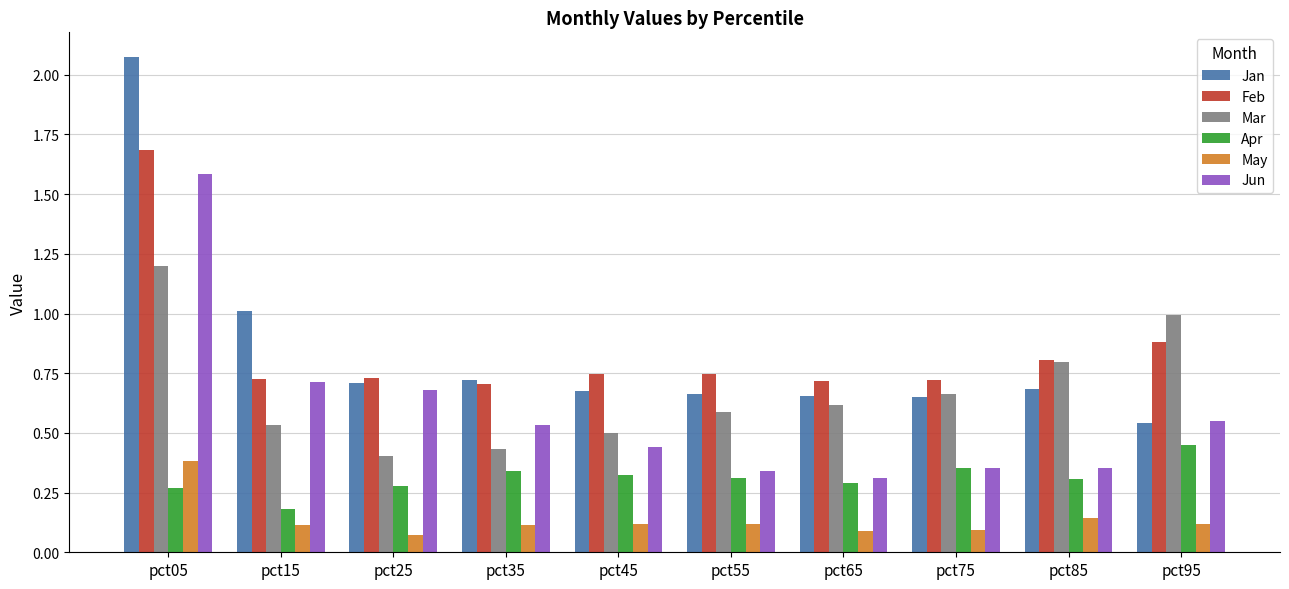

At which label does May reach its peak?

pct05